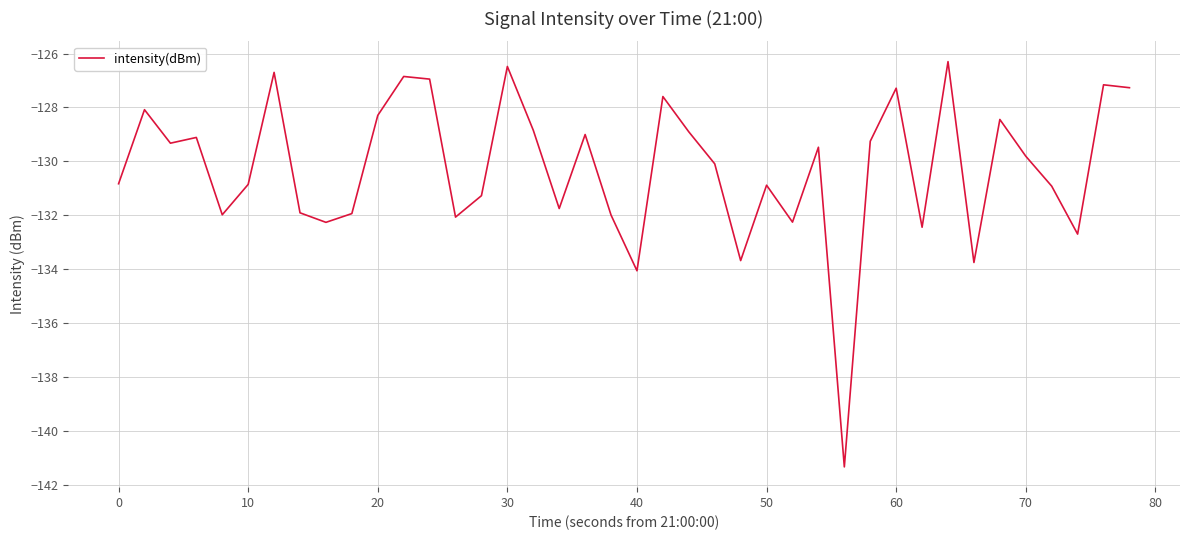

What is the maximum value shown in the chart?

-126.3